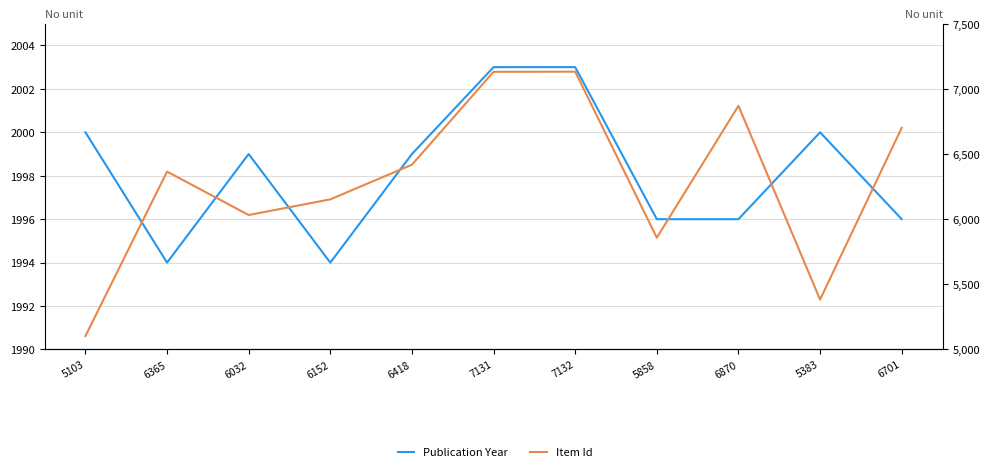

At which category is the sum across all series the highest?

7132